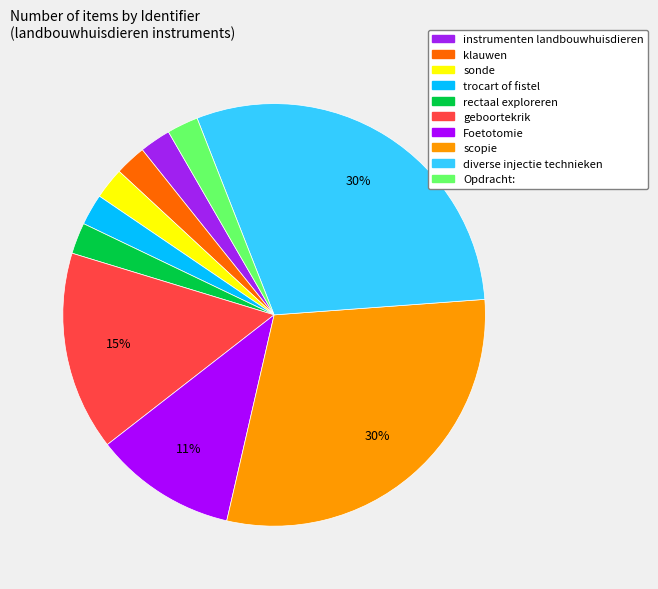

To the nearest percent, what is the difference between the trocart of fistel and Foetotomie slice percentages?

8%